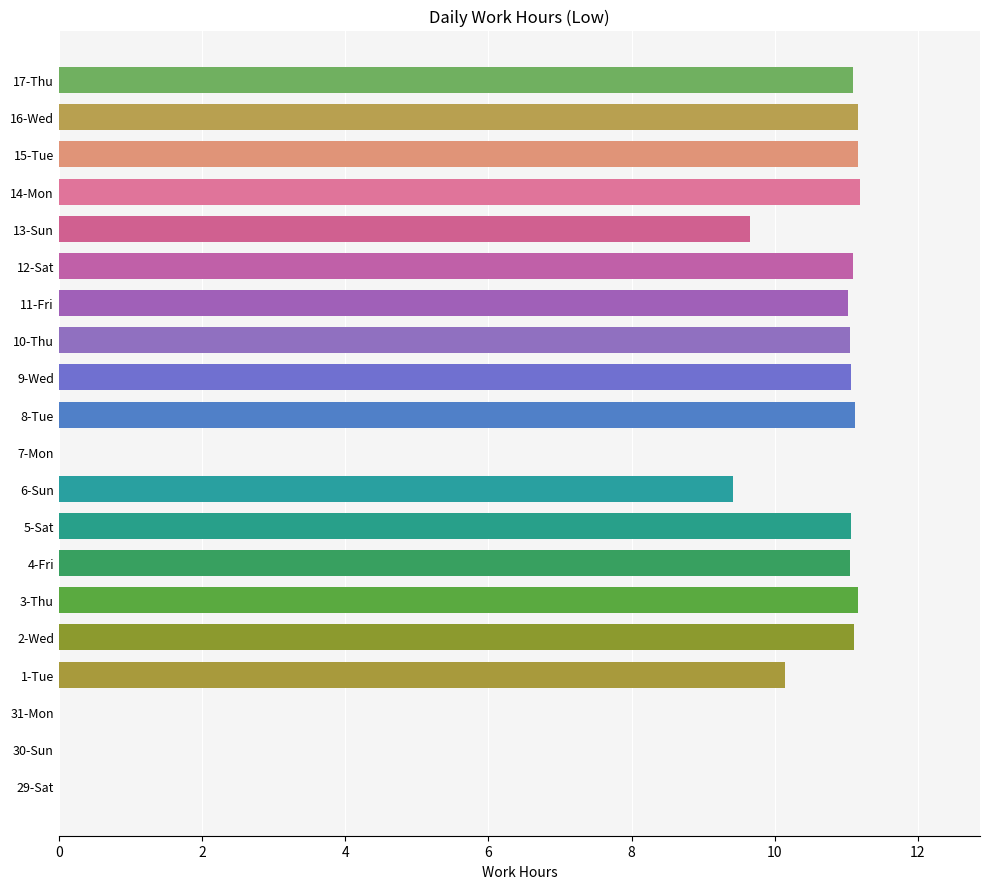

What is the approximate value at 8-Tue?

11.1